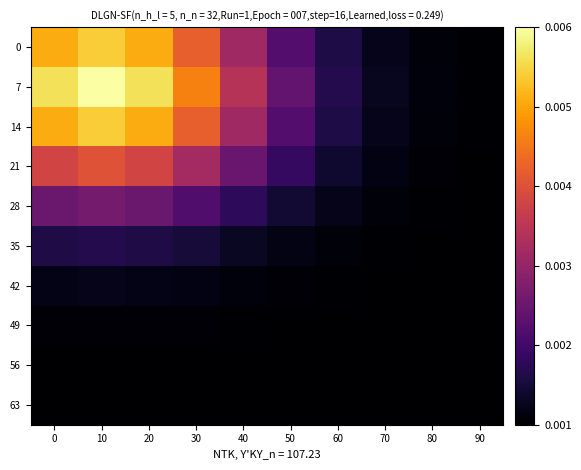

Reading right to left, transcribe all the data shown in this chart.

0: 90=0.0	80=0.0	70=0.0	60=0.0	50=0.0	40=0.0	30=0.0	20=0.0	10=0.0	0=0.0
7: 90=0.0	80=0.0	70=0.0	60=0.0	50=0.0	40=0.0	30=0.0	20=0.0	10=0.0	0=0.0
14: 90=0.0	80=0.0	70=0.0	60=0.0	50=0.0	40=0.0	30=0.0	20=0.0	10=0.0	0=0.0
21: 90=0.0	80=0.0	70=0.0	60=0.0	50=0.0	40=0.0	30=0.0	20=0.0	10=0.0	0=0.0
28: 90=0.0	80=0.0	70=0.0	60=0.0	50=0.0	40=0.0	30=0.0	20=0.0	10=0.0	0=0.0
35: 90=0.0	80=0.0	70=0.0	60=0.0	50=0.0	40=0.0	30=0.0	20=0.0	10=0.0	0=0.0
42: 90=0.0	80=0.0	70=0.0	60=0.0	50=0.0	40=0.0	30=0.0	20=0.0	10=0.0	0=0.0
49: 90=0.0	80=0.0	70=0.0	60=0.0	50=0.0	40=0.0	30=0.0	20=0.0	10=0.0	0=0.0
56: 90=0.0	80=0.0	70=0.0	60=0.0	50=0.0	40=0.0	30=0.0	20=0.0	10=0.0	0=0.0
63: 90=0.0	80=0.0	70=0.0	60=0.0	50=0.0	40=0.0	30=0.0	20=0.0	10=0.0	0=0.0